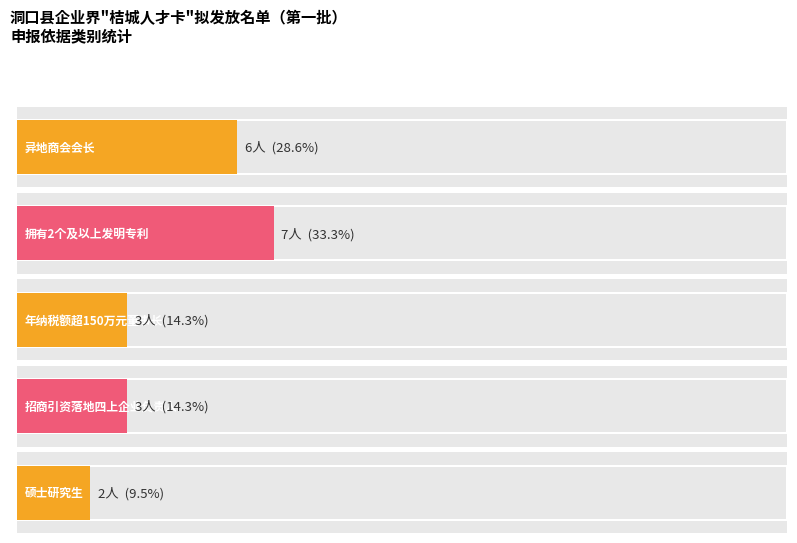

What is the difference between the second highest and second lowest values in the 人数 series?

3